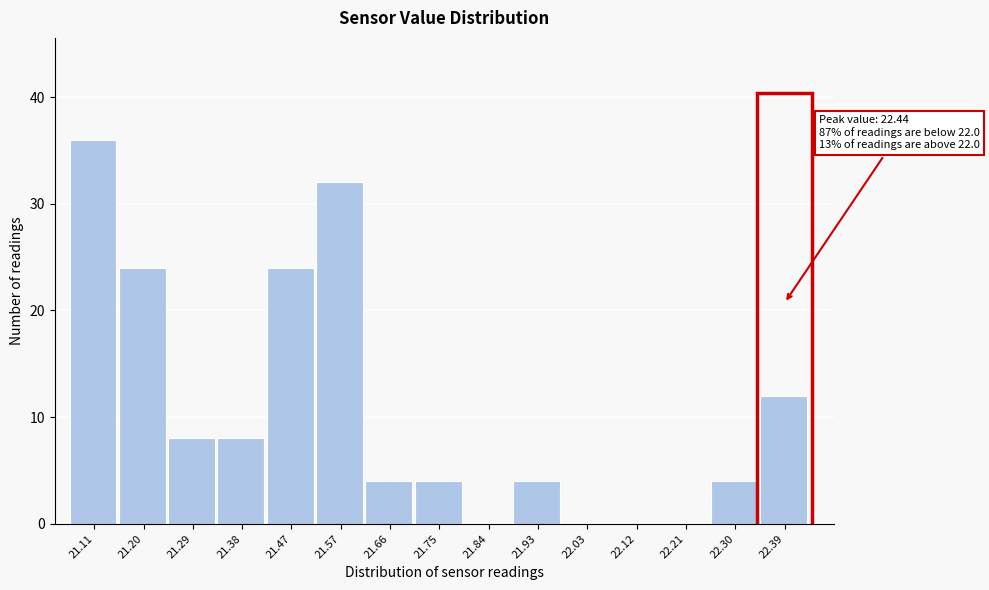

Over which range of the x-axis is the bar tallest?

21.060 to 21.152